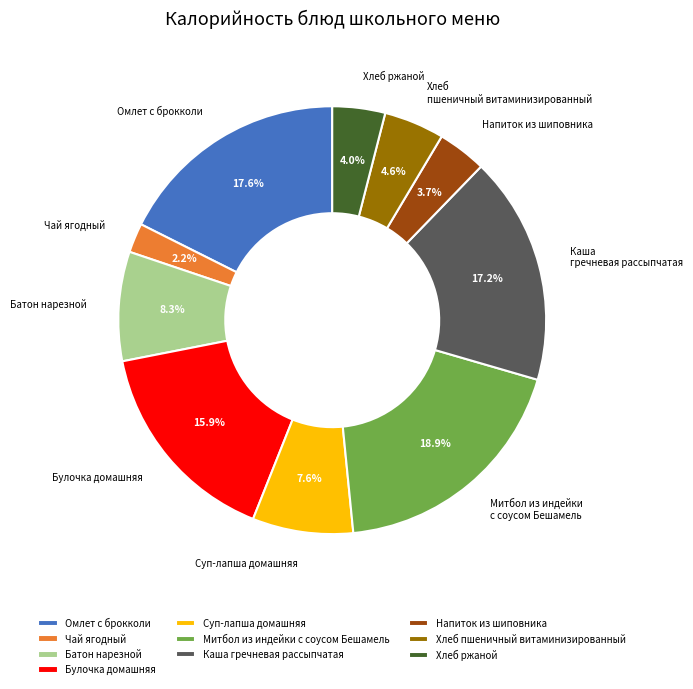

Is the sum of Хлеб пшеничный витаминизированный and Булочка домашняя greater than half?

No